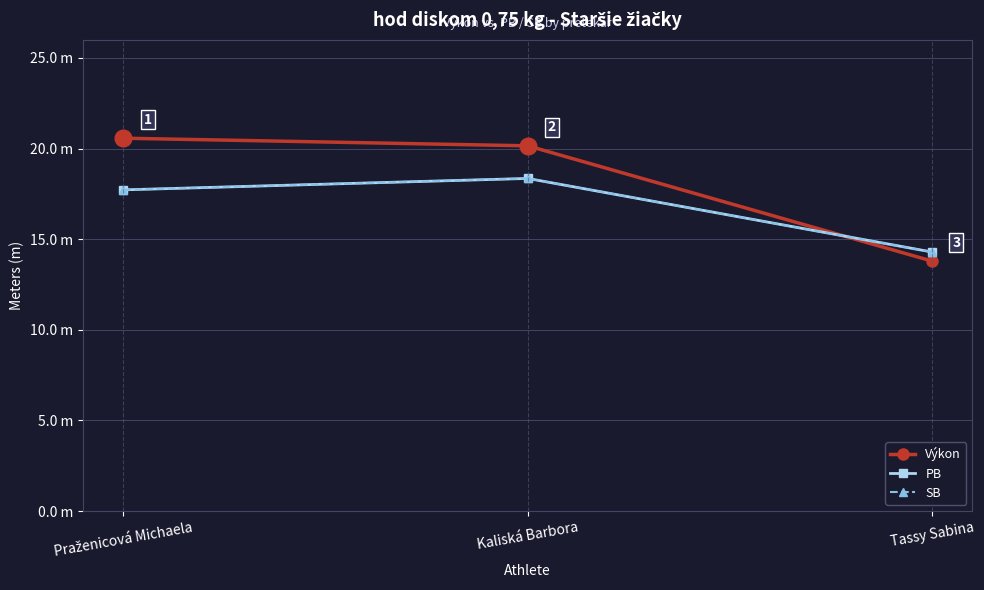

Does the chart have visible grid lines?

Yes